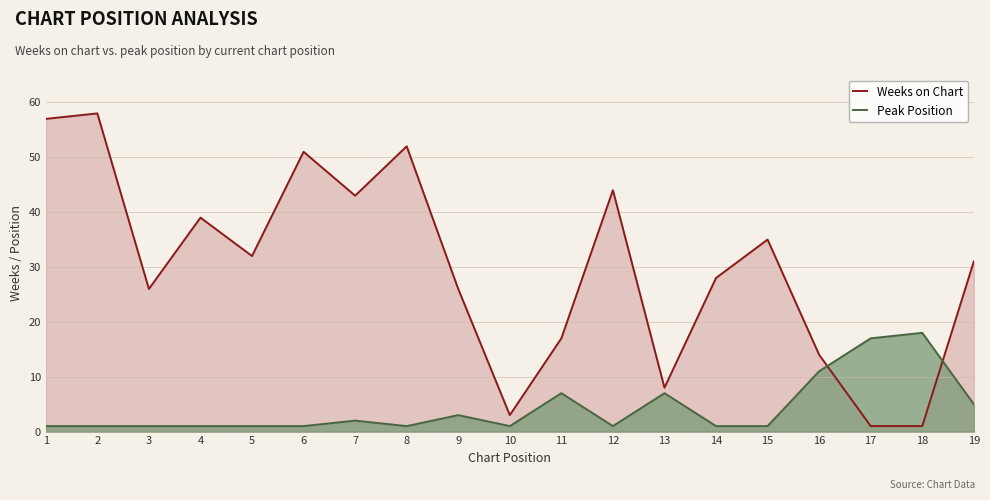

What is the smallest value displayed?

1